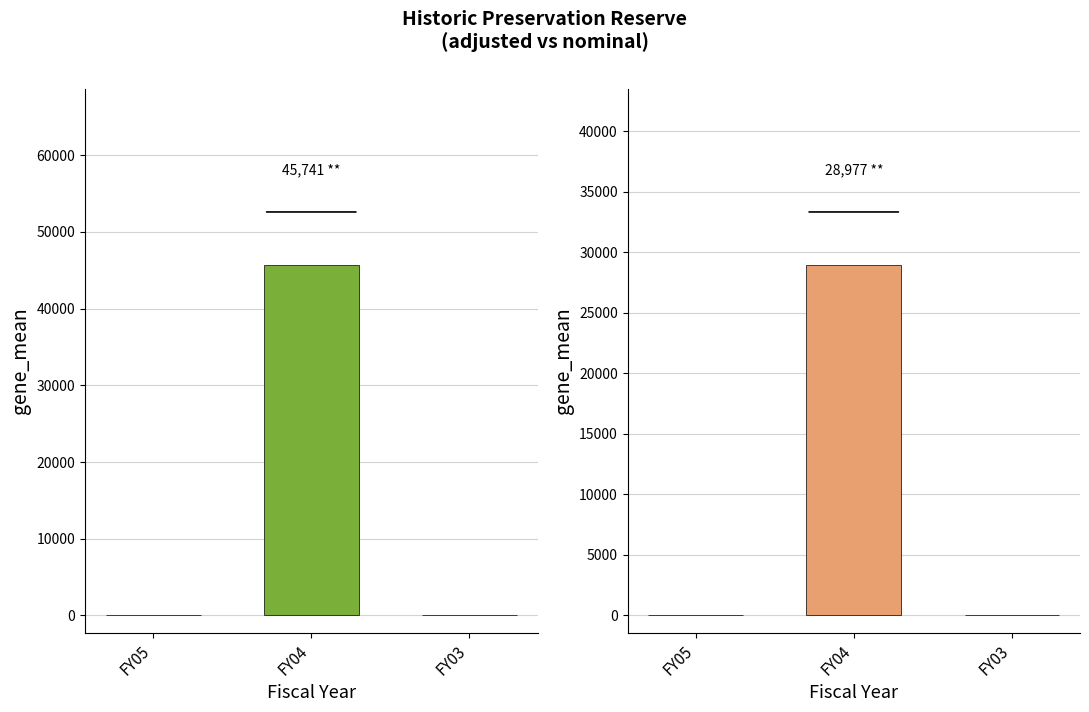

Count the number of data series in this chart.

2